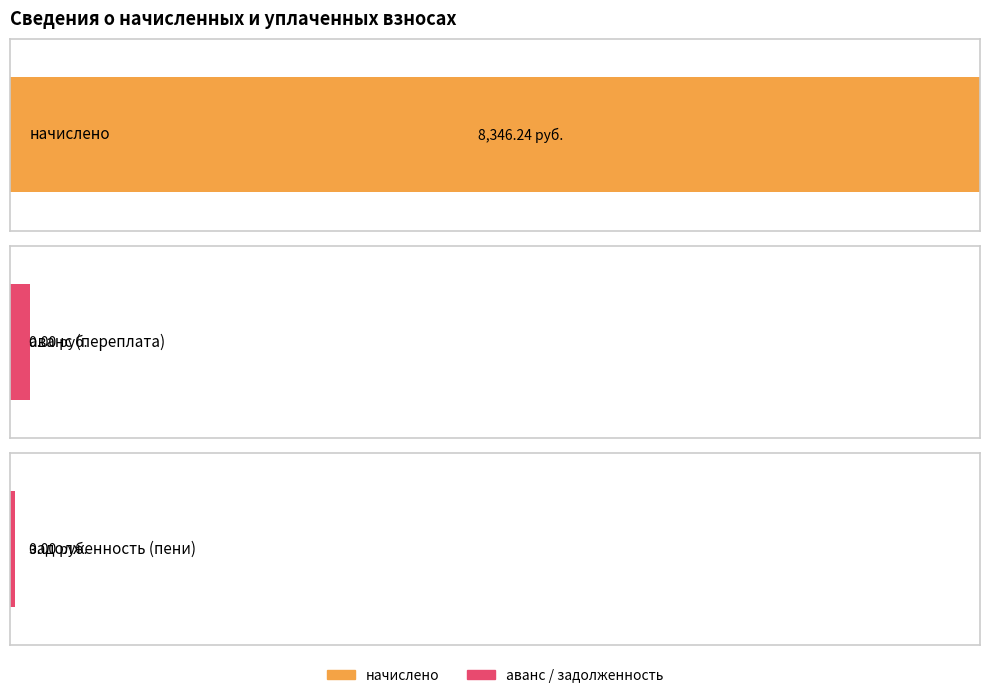

What is the maximum value for задолженность (пени)?

0.5